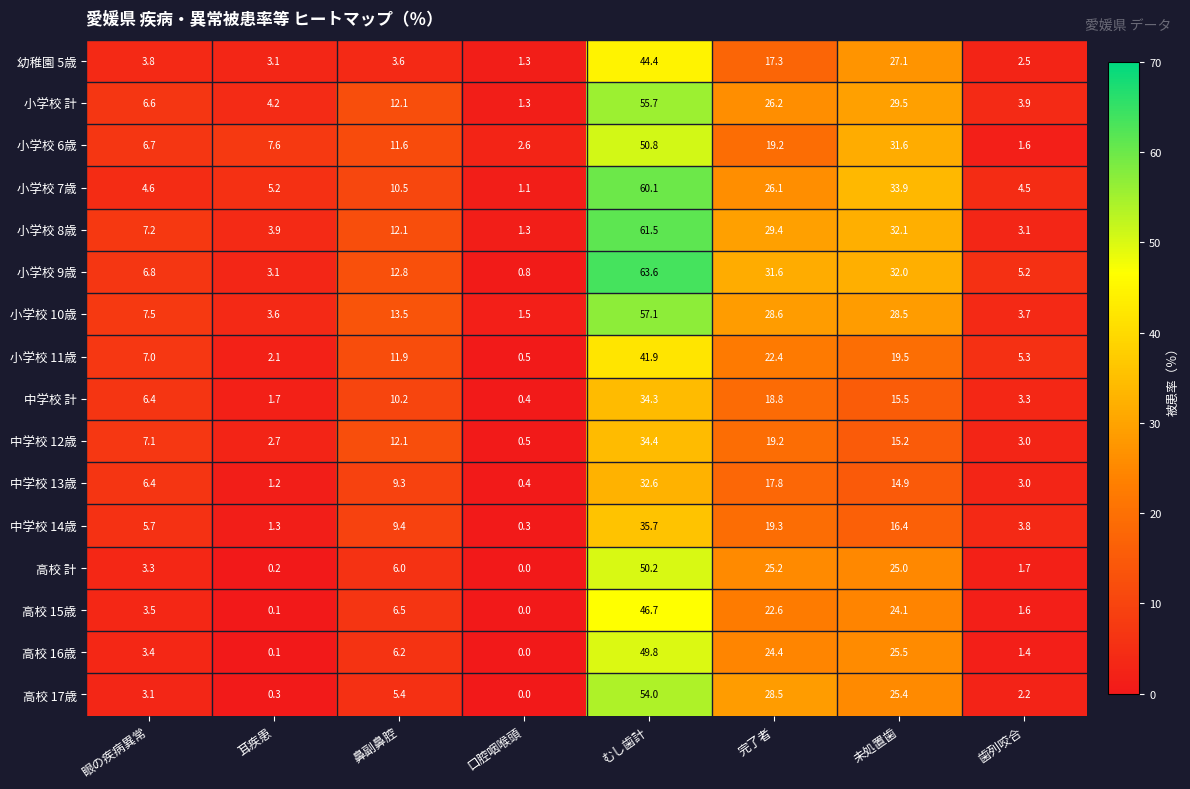

Where is 小学校 11歳 nearest to the value 21?

完了者